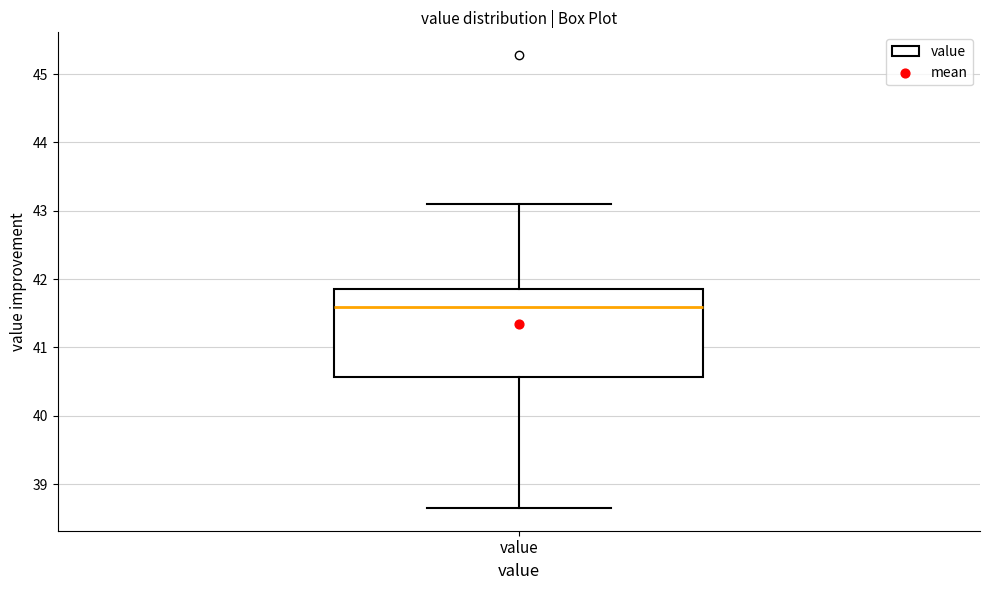

Transcribe this box plot: give where the median line is, the range the box spans, and where the two whiskers end, as read against the y-axis. The values are not printed on the chart, so give them approximately, as read against the axis.

median 41.6, box 40.6 to 41.9, whiskers 38.7 to 43.1